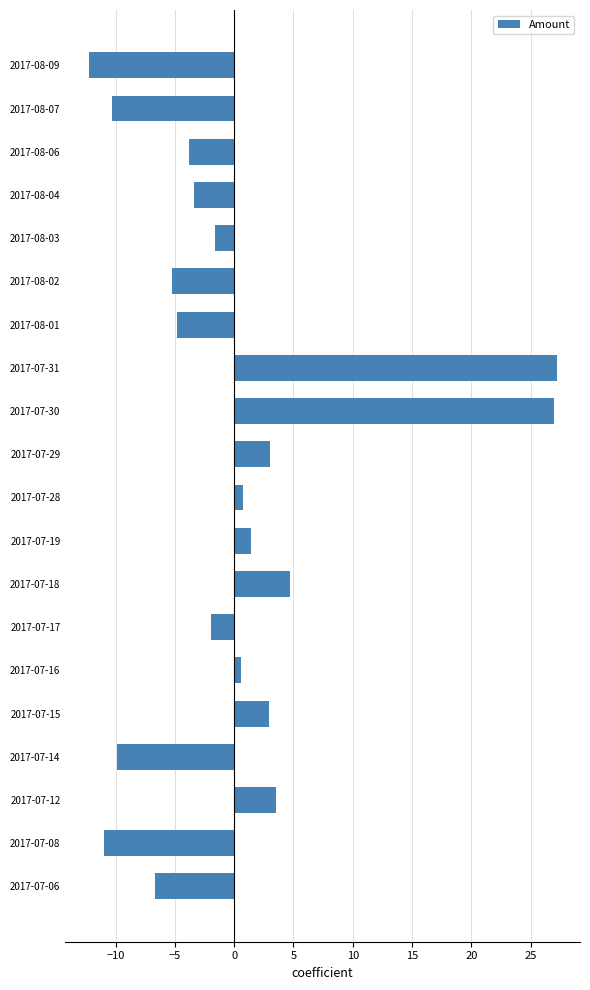

How many negative values are there?

11